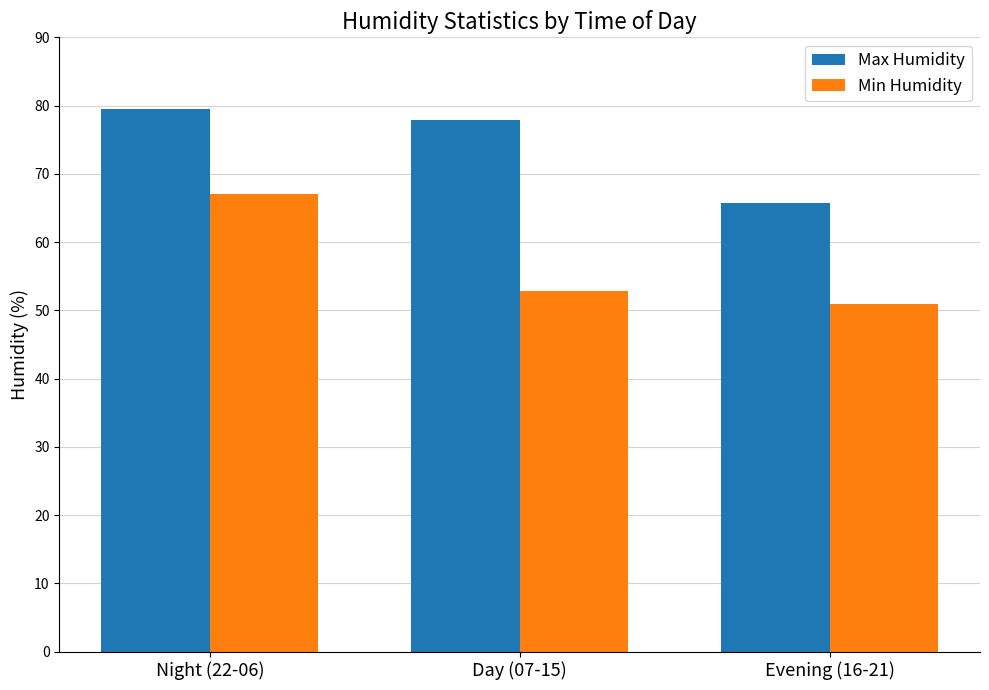

Does the chart contain any negative values?

No